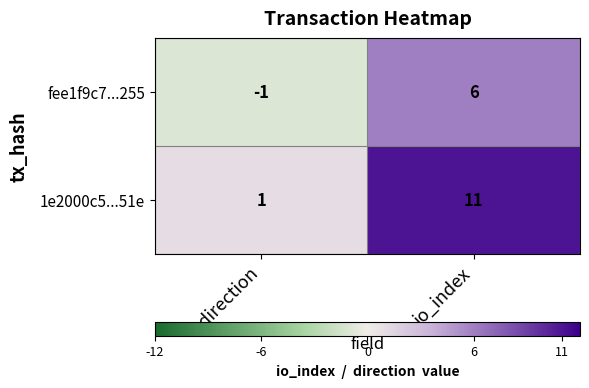

Which series has the largest range (max minus min)?

1e2000c5...51e